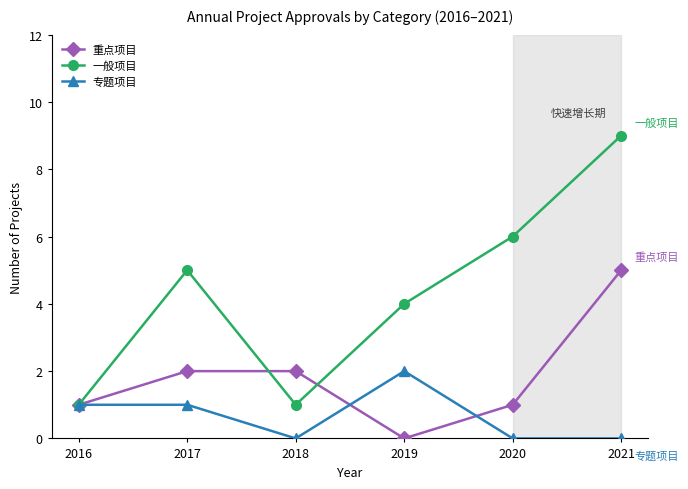

What is the difference between the second highest and second lowest values in the 专题项目 series?

1